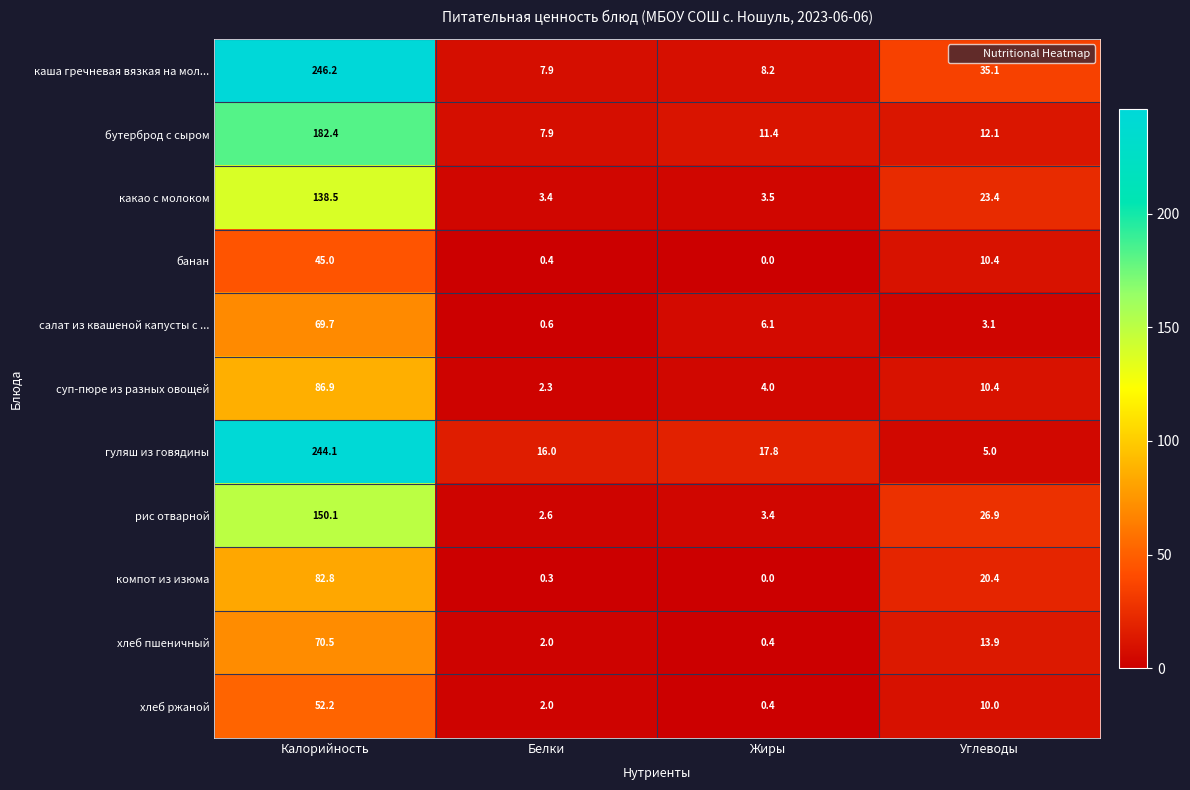

At Калорийность, list the series in order from smallest to largest.

банан, хлеб ржаной, салат из квашеной капусты с ..., хлеб пшеничный, компот из изюма, суп-пюре из разных овощей, какао с молоком, рис отварной, бутерброд с сыром, гуляш из говядины, каша гречневая вязкая на мол...